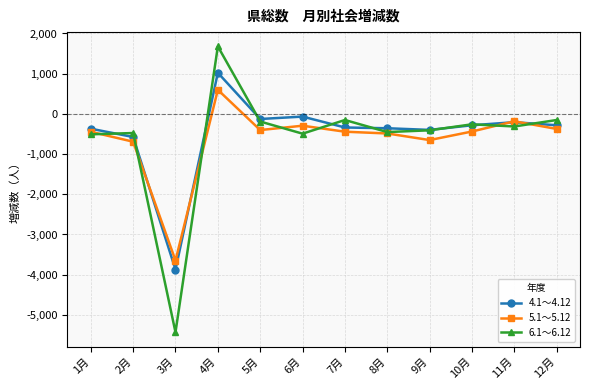

The value of 4.1～4.12 at 12月 is -283. True or false?

True